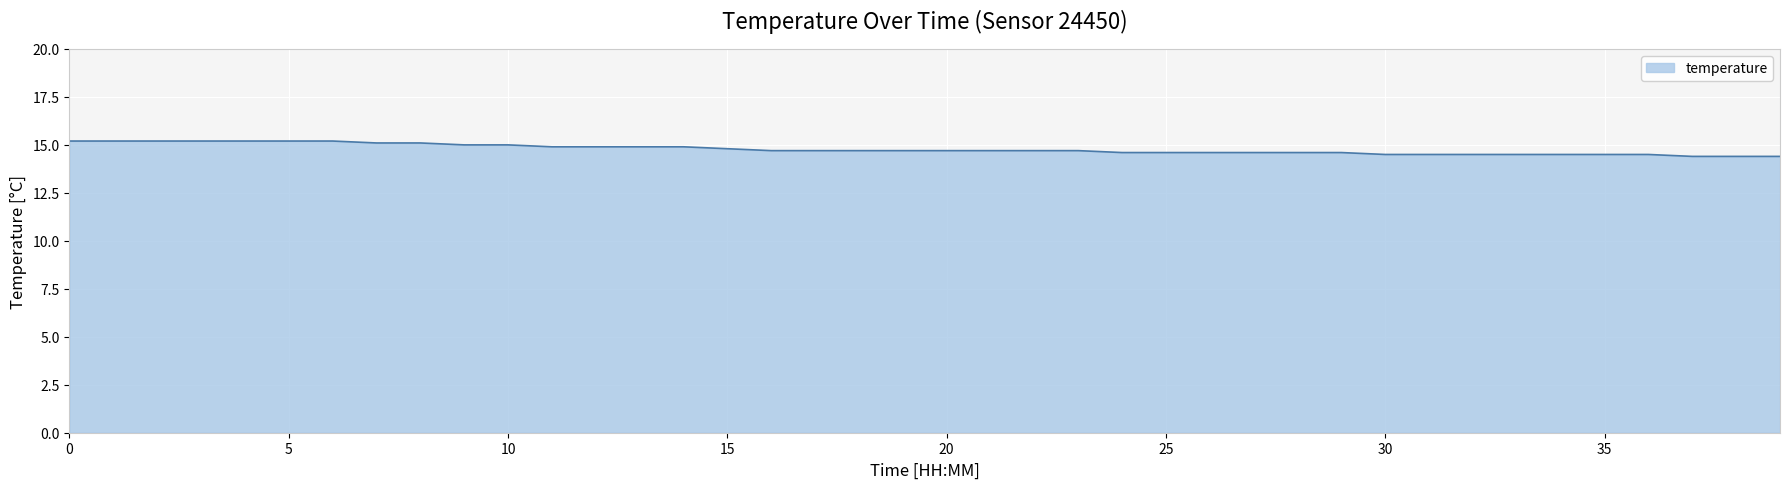

Does the chart have visible grid lines?

Yes